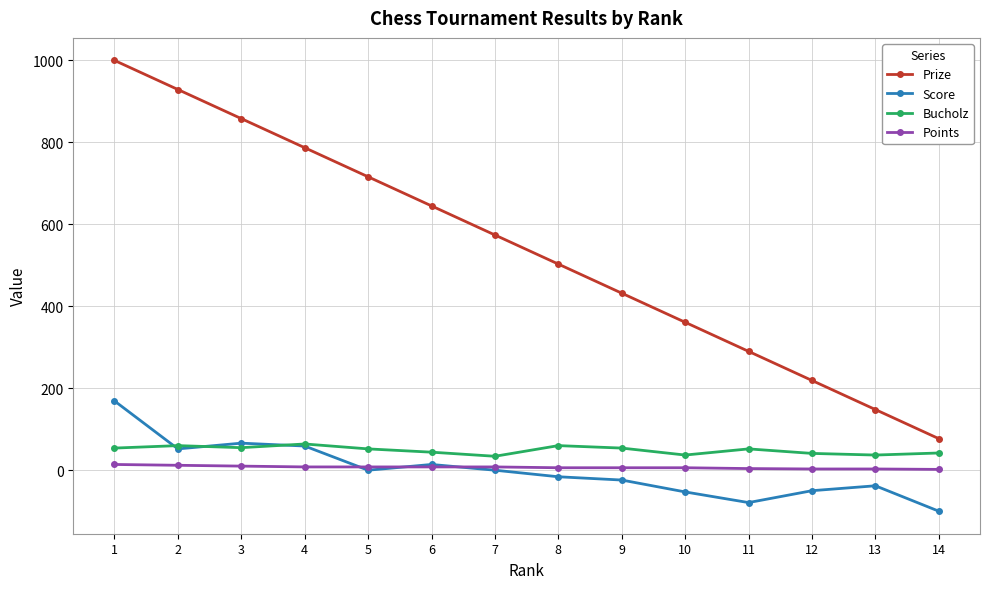

True or false: Points and Score cross at least once.

True